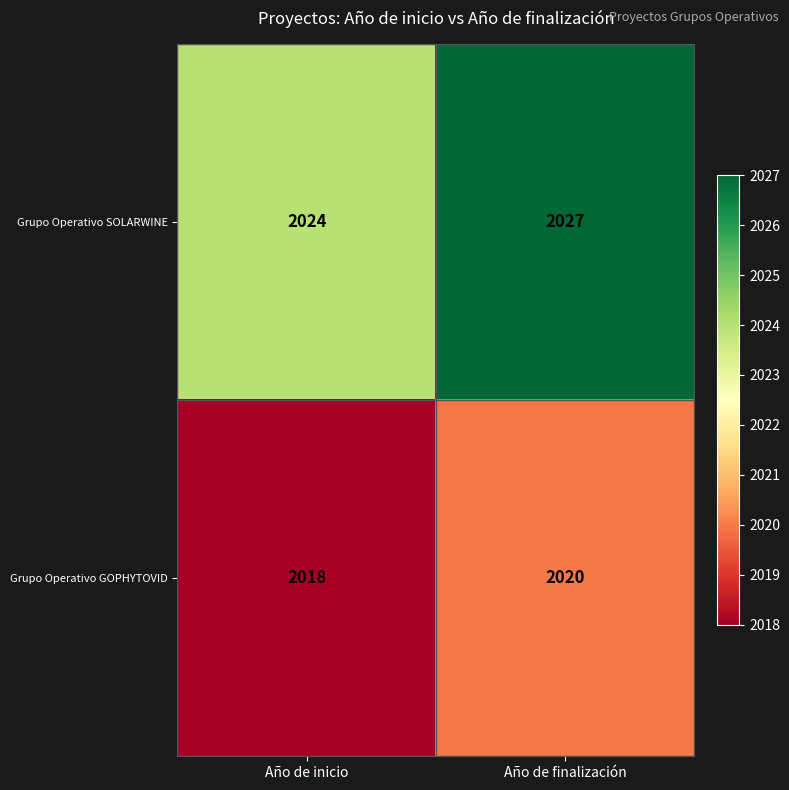

Rank the series at Año de finalización from highest to lowest value.

Grupo Operativo SOLARWINE, Grupo Operativo GOPHYTOVID